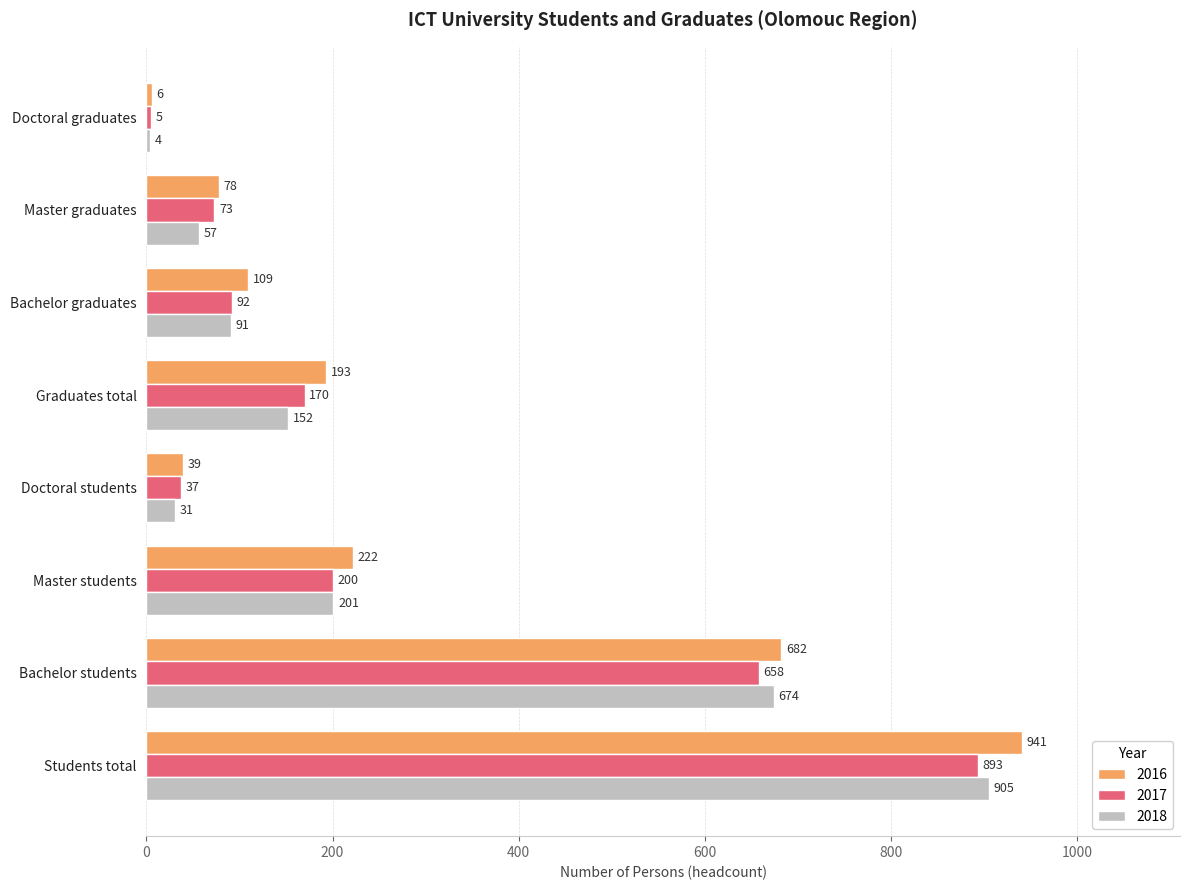

Which series has the largest range (max minus min)?

2016